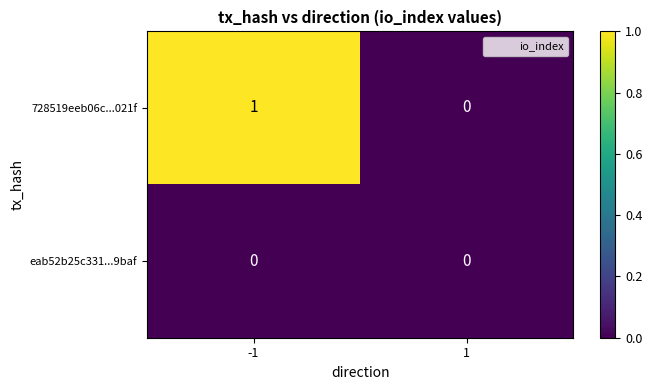

True or false: eab52b25c331...9baf has a value of 0 at -1.

True